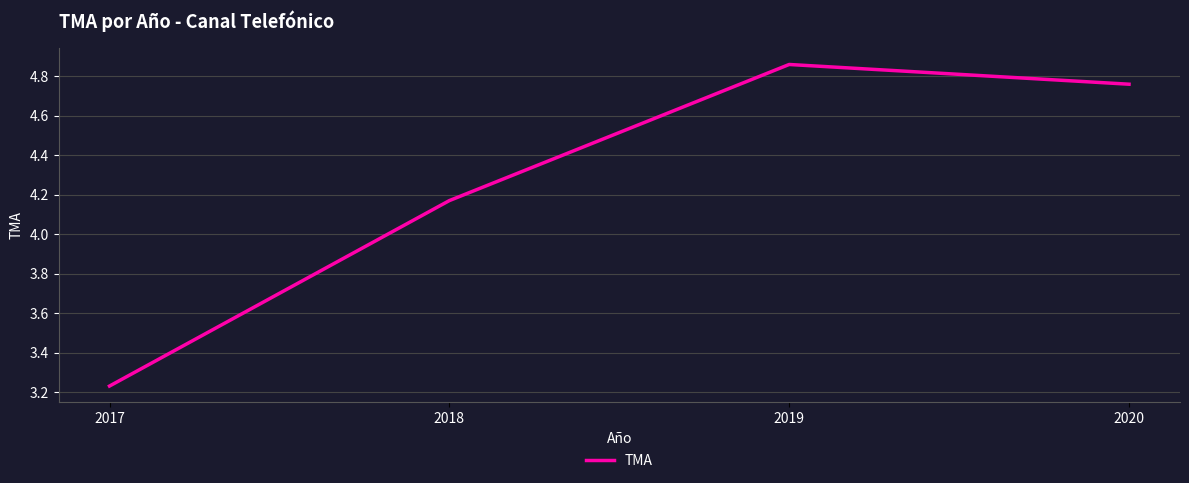

How many distinct data groups are displayed?

1